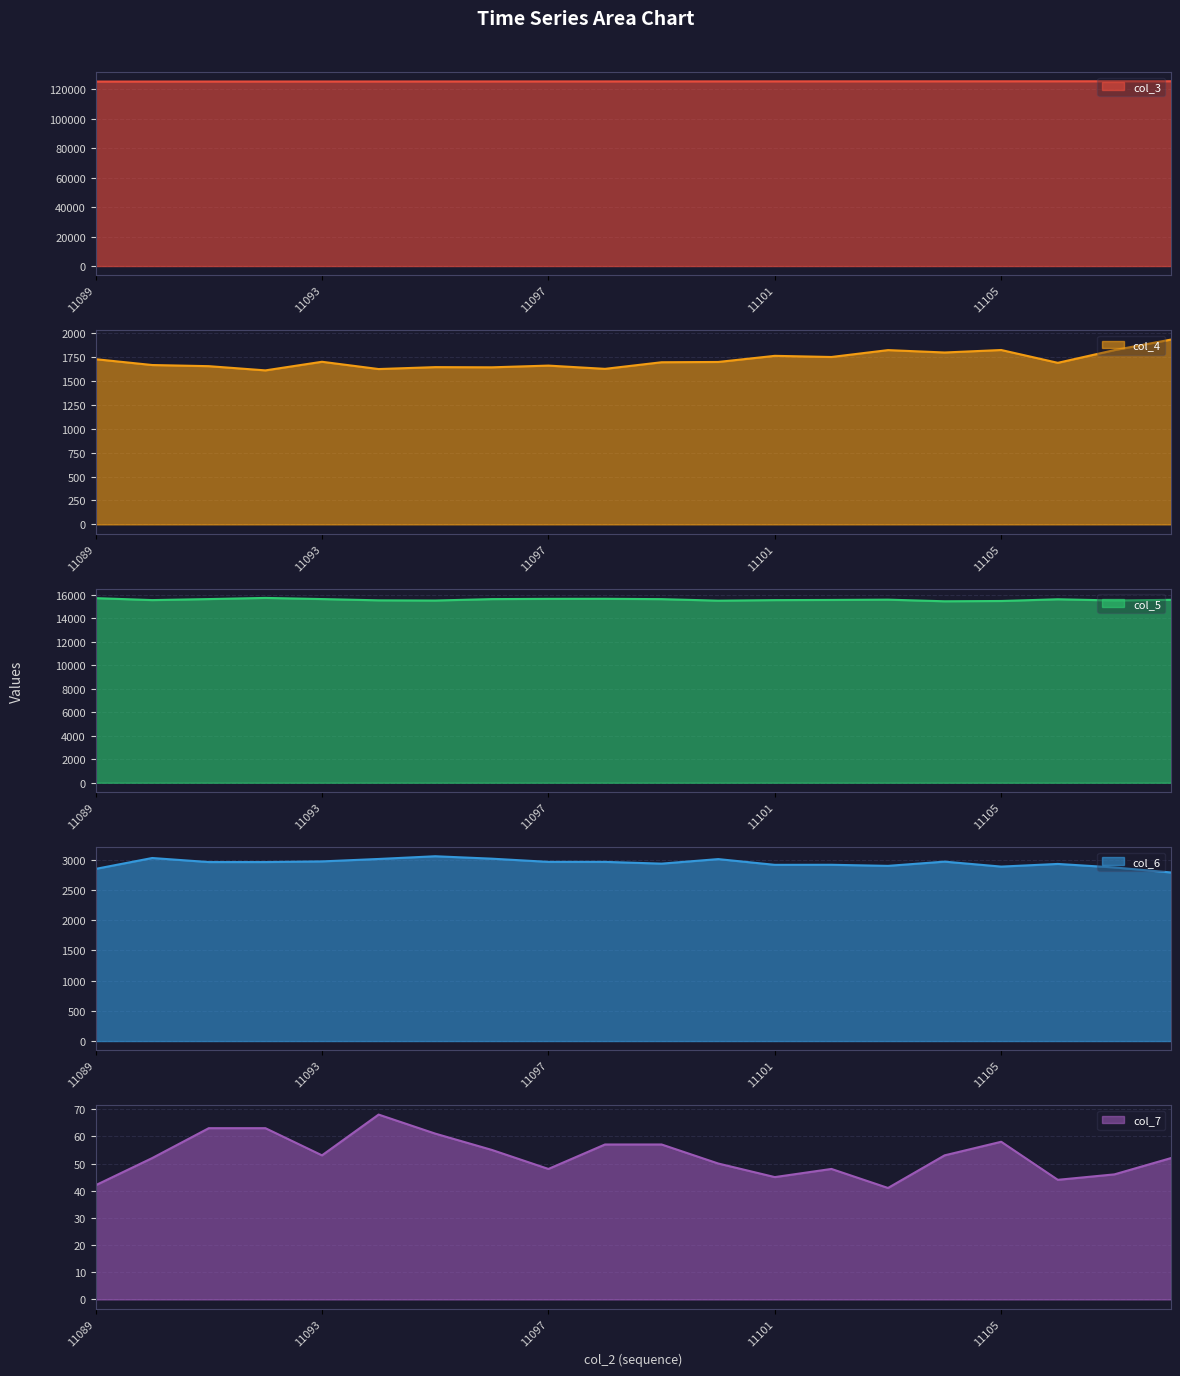

True or false: col_7 and col_3 cross at least once.

False